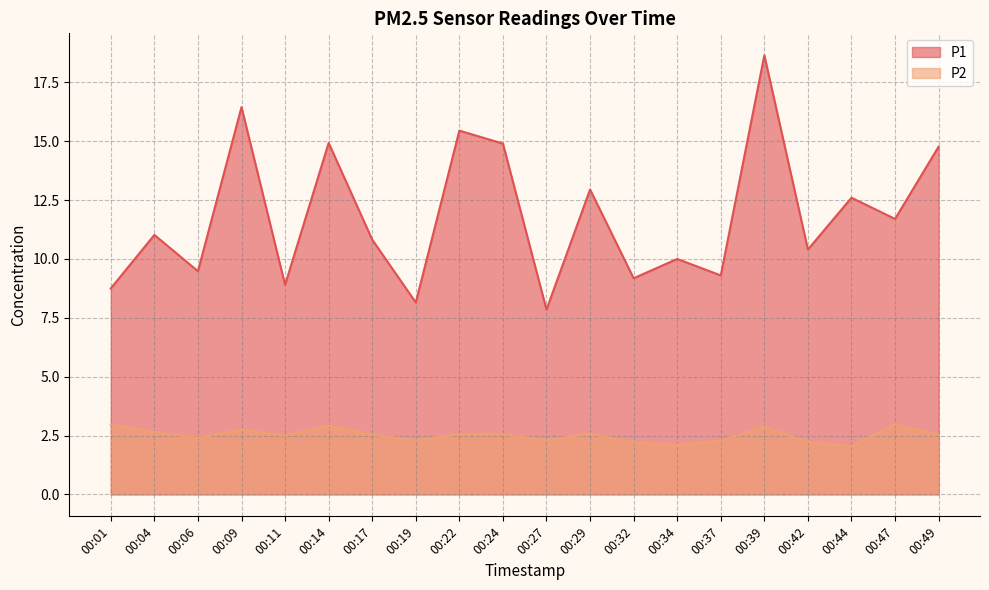

What value does the P2 series have at 00:32?

2.2